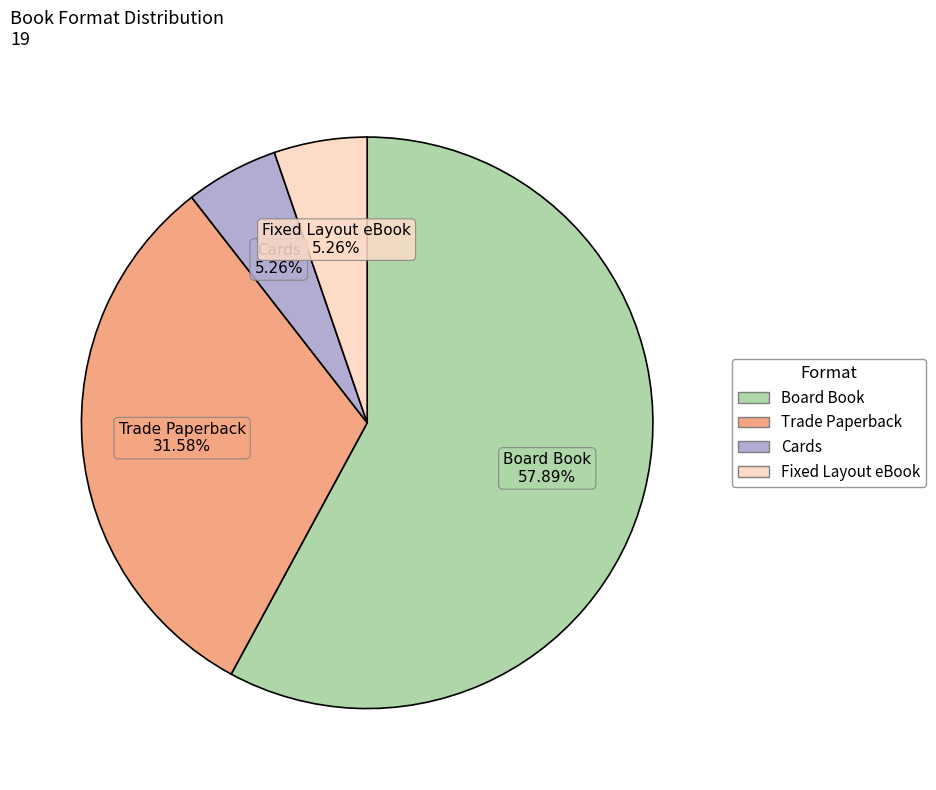

To the nearest percent, what is the difference between the Trade Paperback and Cards slice percentages?

26%